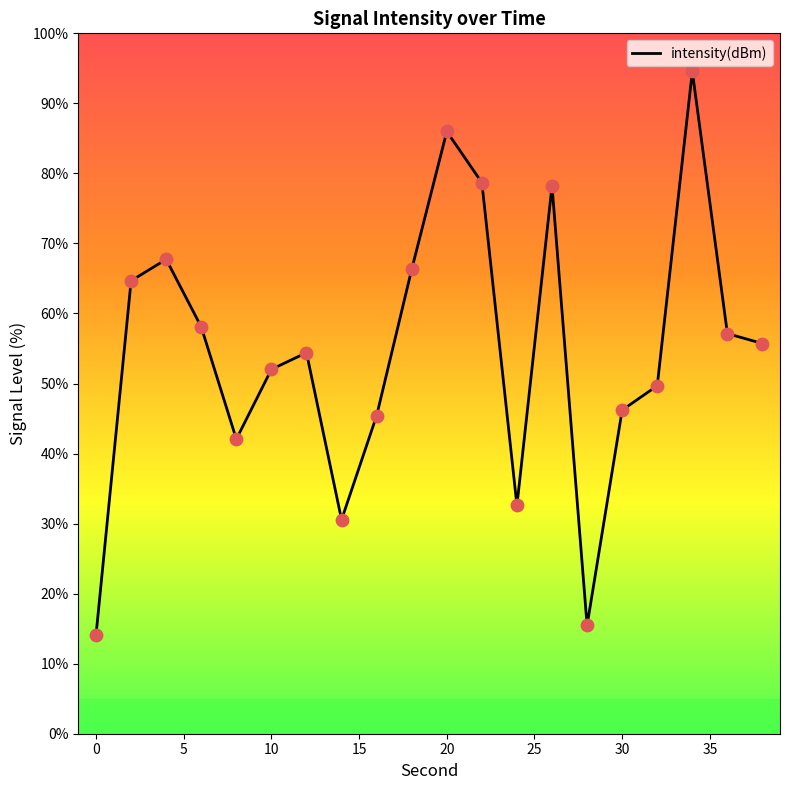

What is the smallest value displayed?

14.1